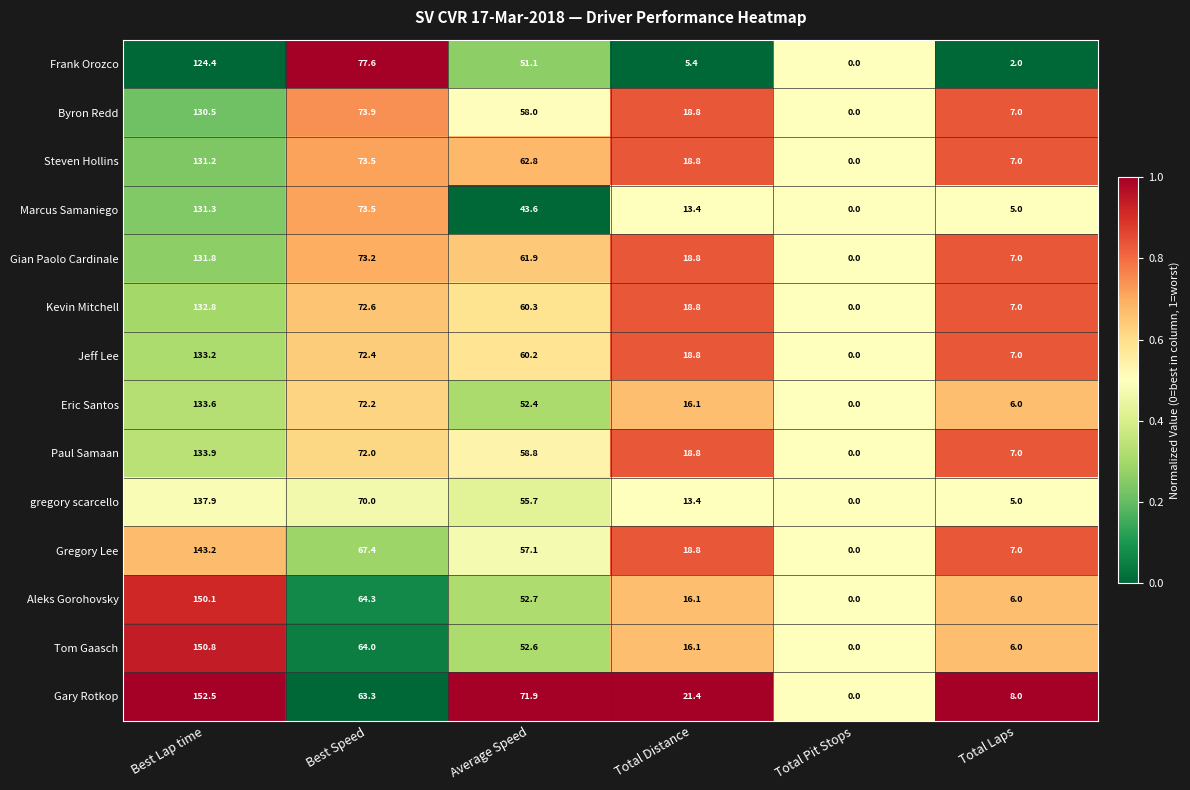

At which label does Kevin Mitchell first exceed 60?

Best Lap time